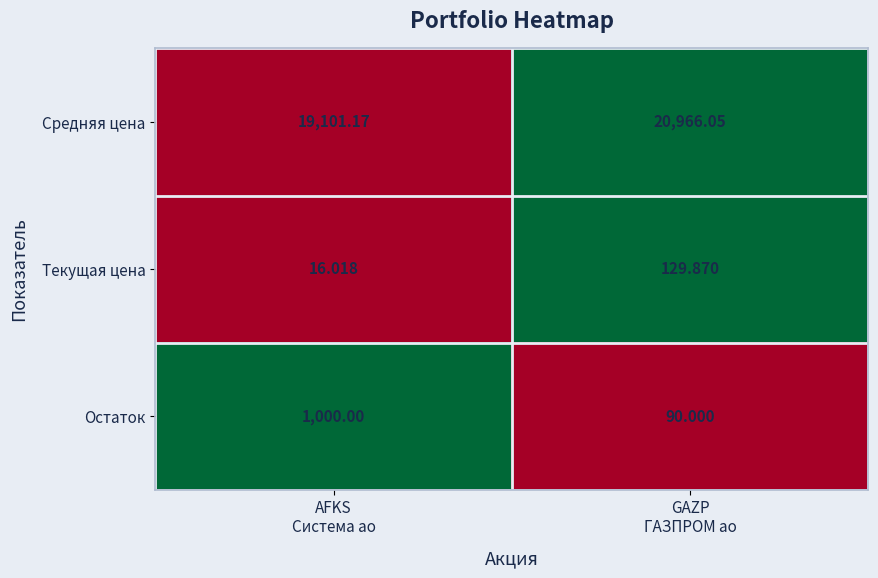

At AFKS
Система ао, list the series in order from largest to smallest.

Средняя цена, Остаток, Текущая цена